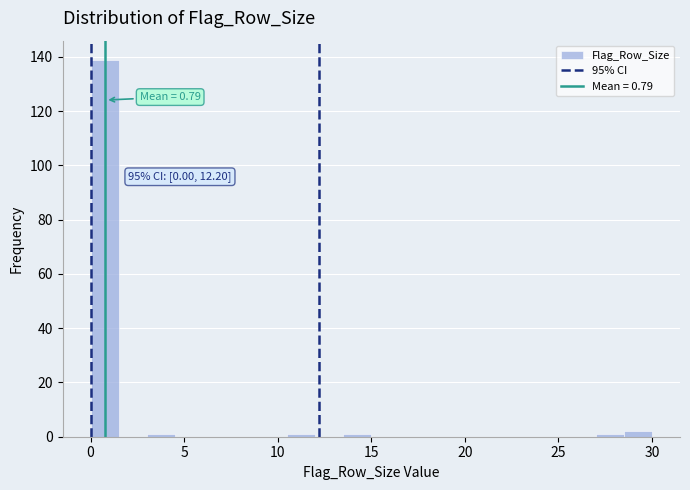

Around what value on the x-axis is the tallest bar? Give the approximate position of its centre, as read against the axis.

1.0